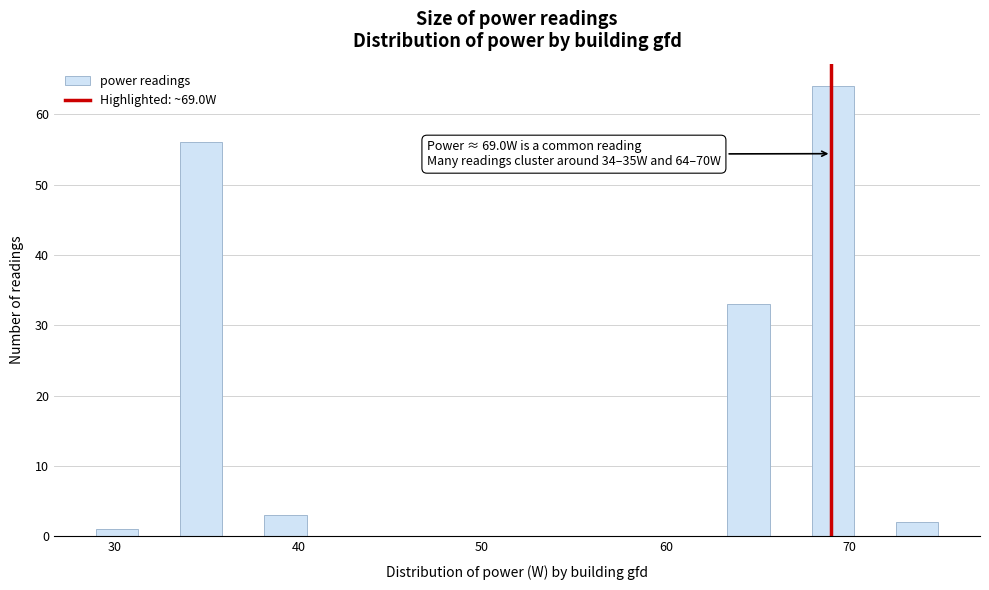

Read against the x-axis, roughly where is the centre of the tallest bar?

69